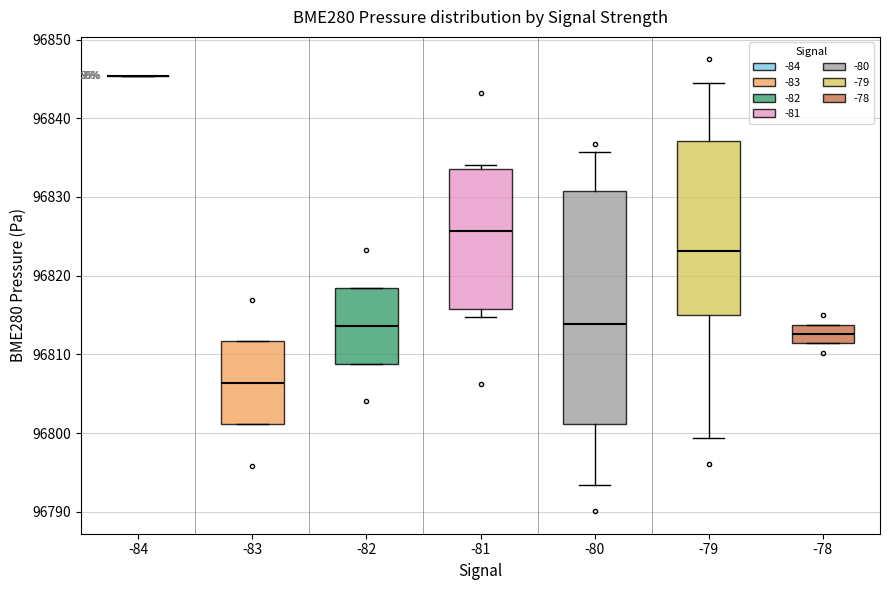

Reading left to right, read every box against the y-axis: the position of its median line, the range the box covers, and the ends of its whiskers. The values are not printed on the chart, so give them approximately, as read against the axis.

-84: box collapsed to a line at 96845, whiskers 96845 to 96845
-83: median 96806, box 96801 to 96812, whiskers 96801 to 96812
-82: median 96814, box 96809 to 96818, whiskers 96809 to 96818
-81: median 96826, box 96816 to 96834, whiskers 96815 to 96834 (just above the box's upper edge)
-80: median 96814, box 96801 to 96831, whiskers 96793 to 96836
-79: median 96823, box 96815 to 96837, whiskers 96799 to 96845
-78: median 96813, box 96811 to 96814, whiskers 96811 to 96814